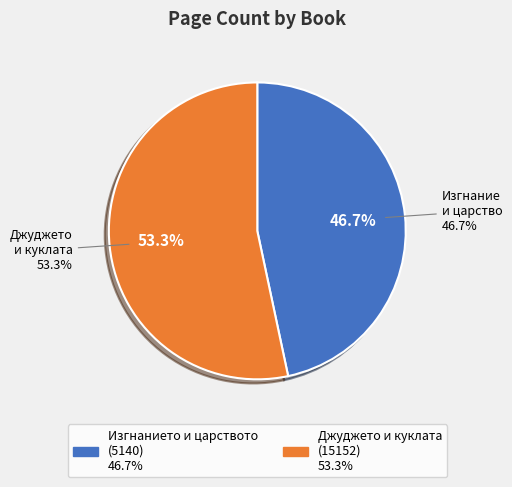

Which category has the biggest portion of the pie?

Джуджето и куклата (15152)